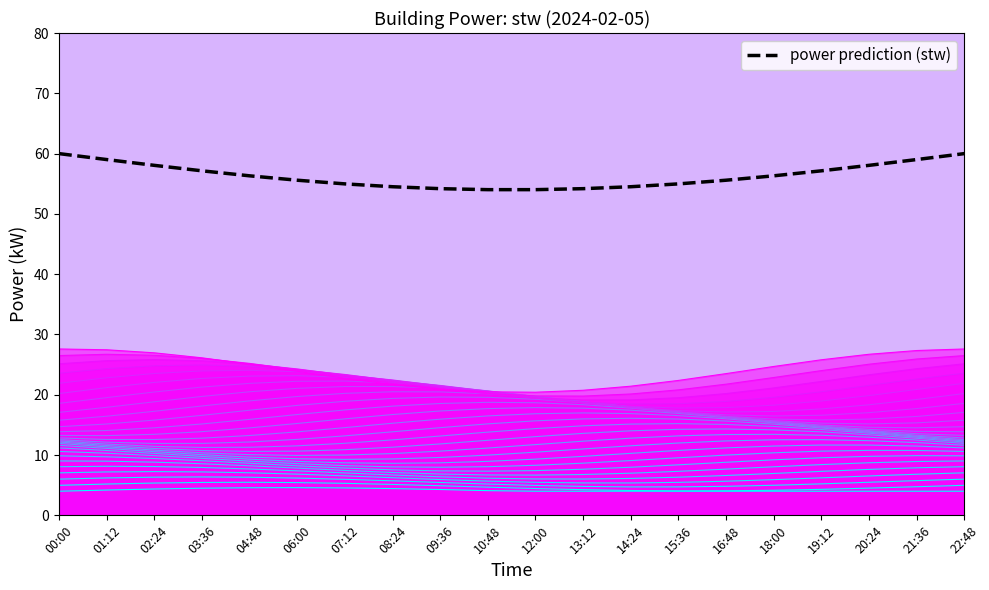

How many values in the power prediction (stw) series are below 56?

10